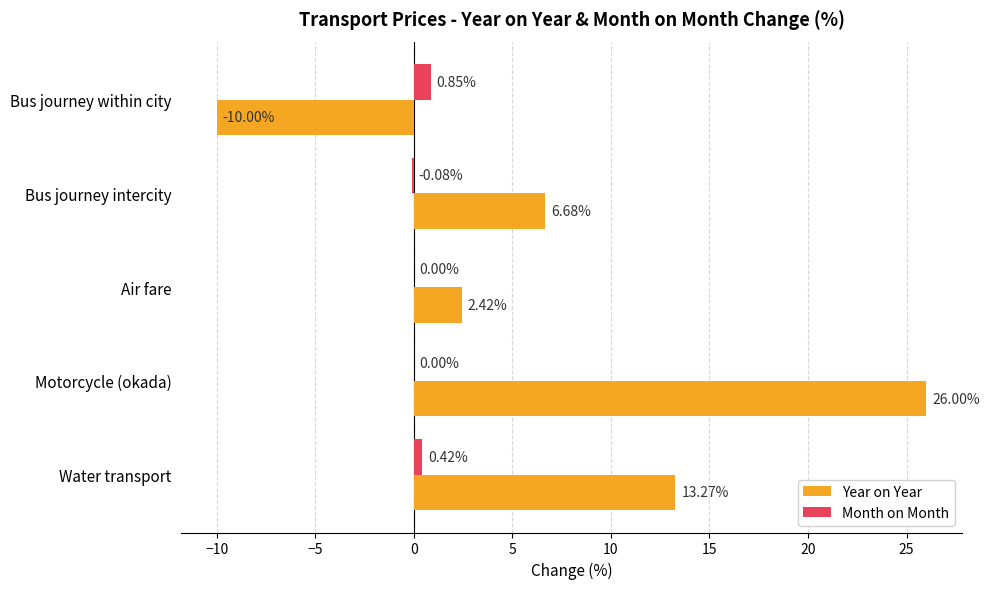

Is the value of Month on Month at Water transport greater than the value of Year on Year at Bus journey within city?

Yes